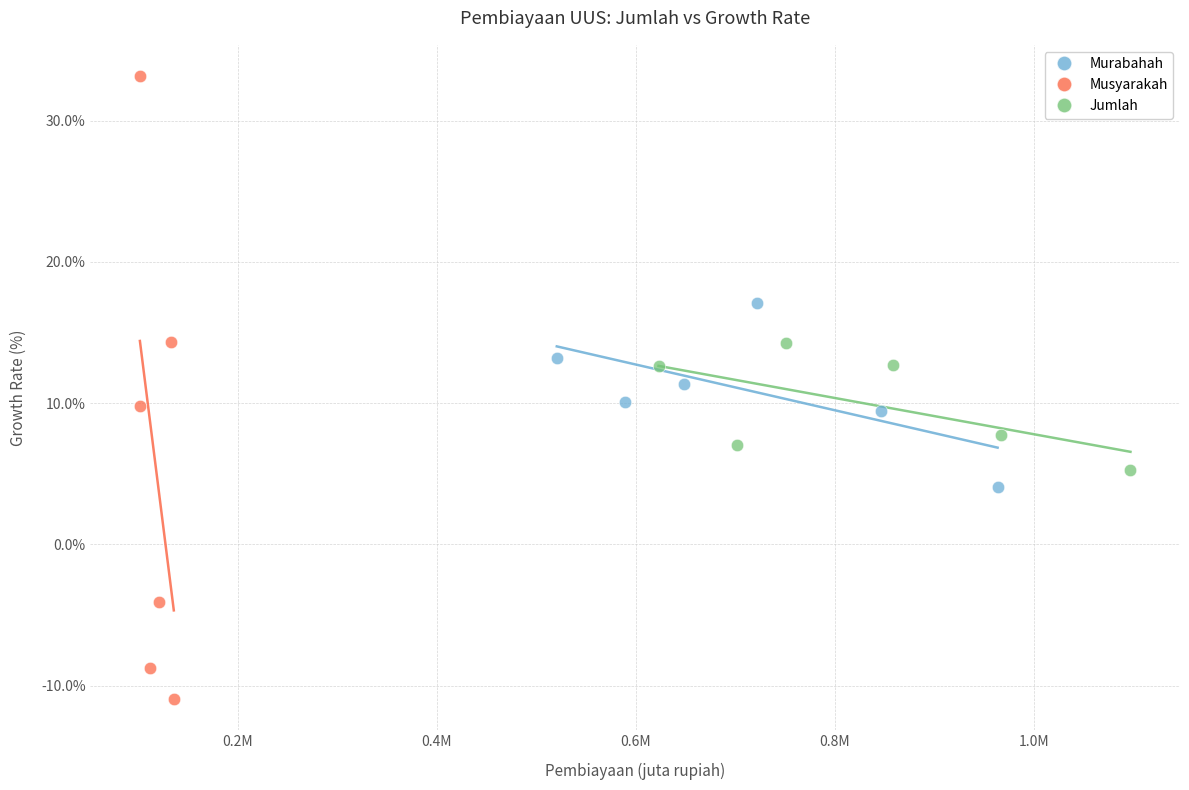

What are all the series names shown in the legend?

Murabahah, Musyarakah, Jumlah